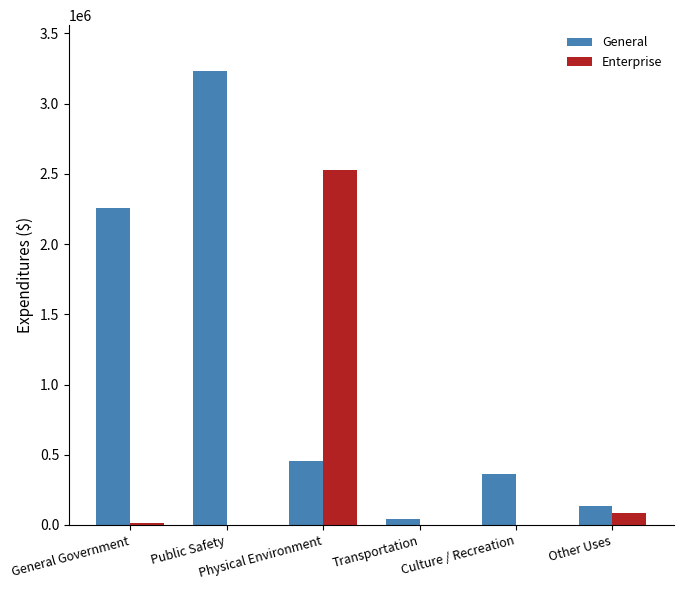

What is the maximum value shown in the chart?

3235515